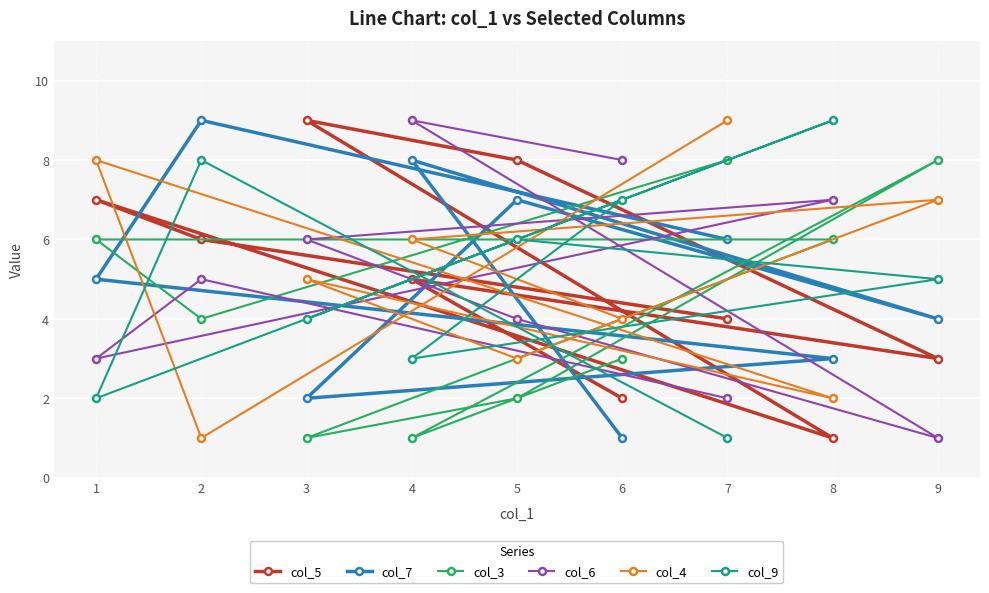

Which series has the widest spread of values?

col_5